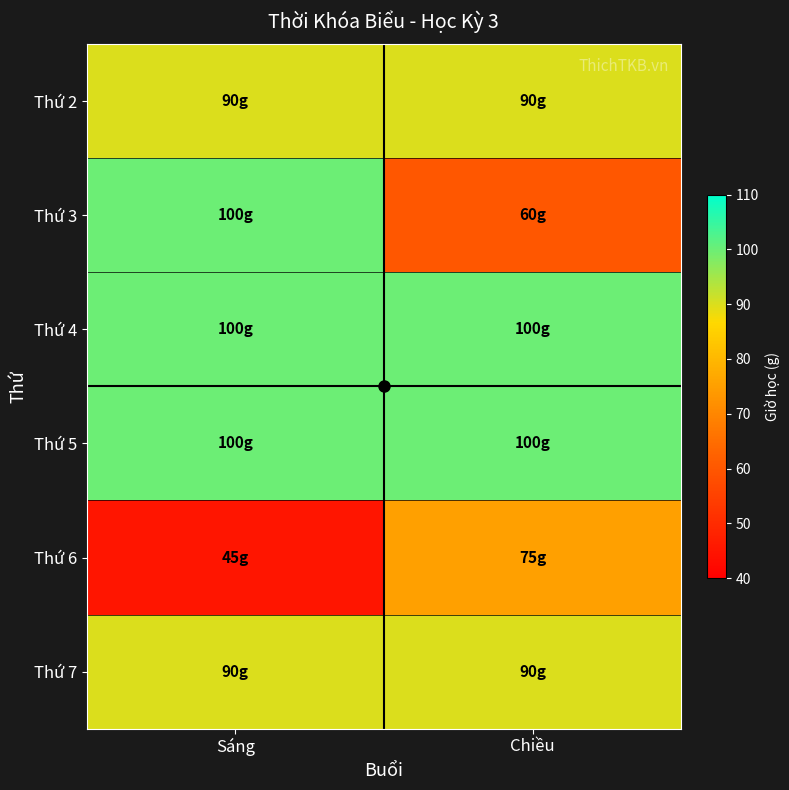

Reading right to left, list all the values displayed in this chart.

Thứ 2: Chiều=90	Sáng=90
Thứ 3: Chiều=60	Sáng=100
Thứ 4: Chiều=100	Sáng=100
Thứ 5: Chiều=100	Sáng=100
Thứ 6: Chiều=75	Sáng=45
Thứ 7: Chiều=90	Sáng=90